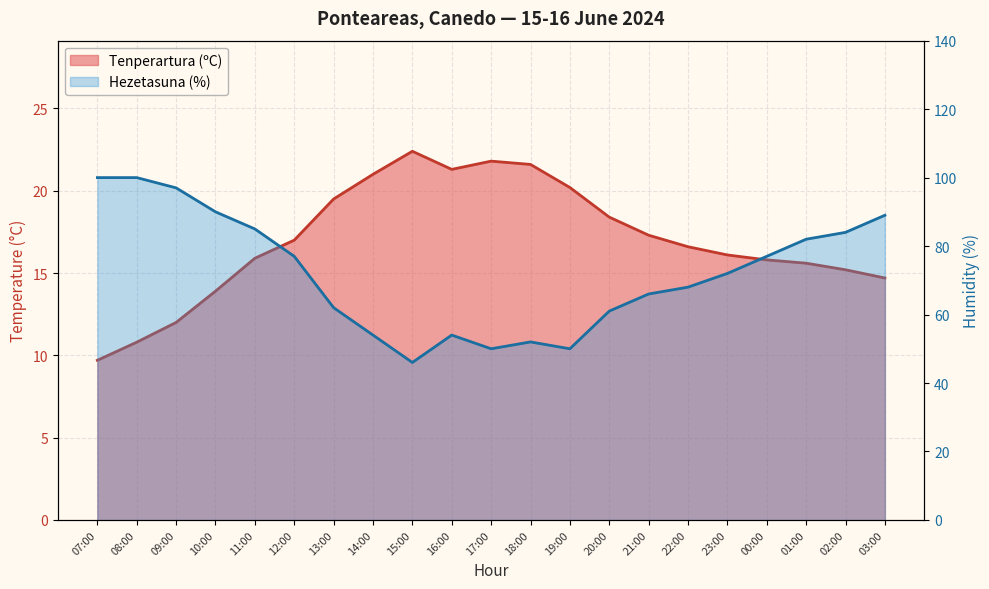

The value of Tenperartura (ºC) at 00:00 is 15.8. True or false?

True